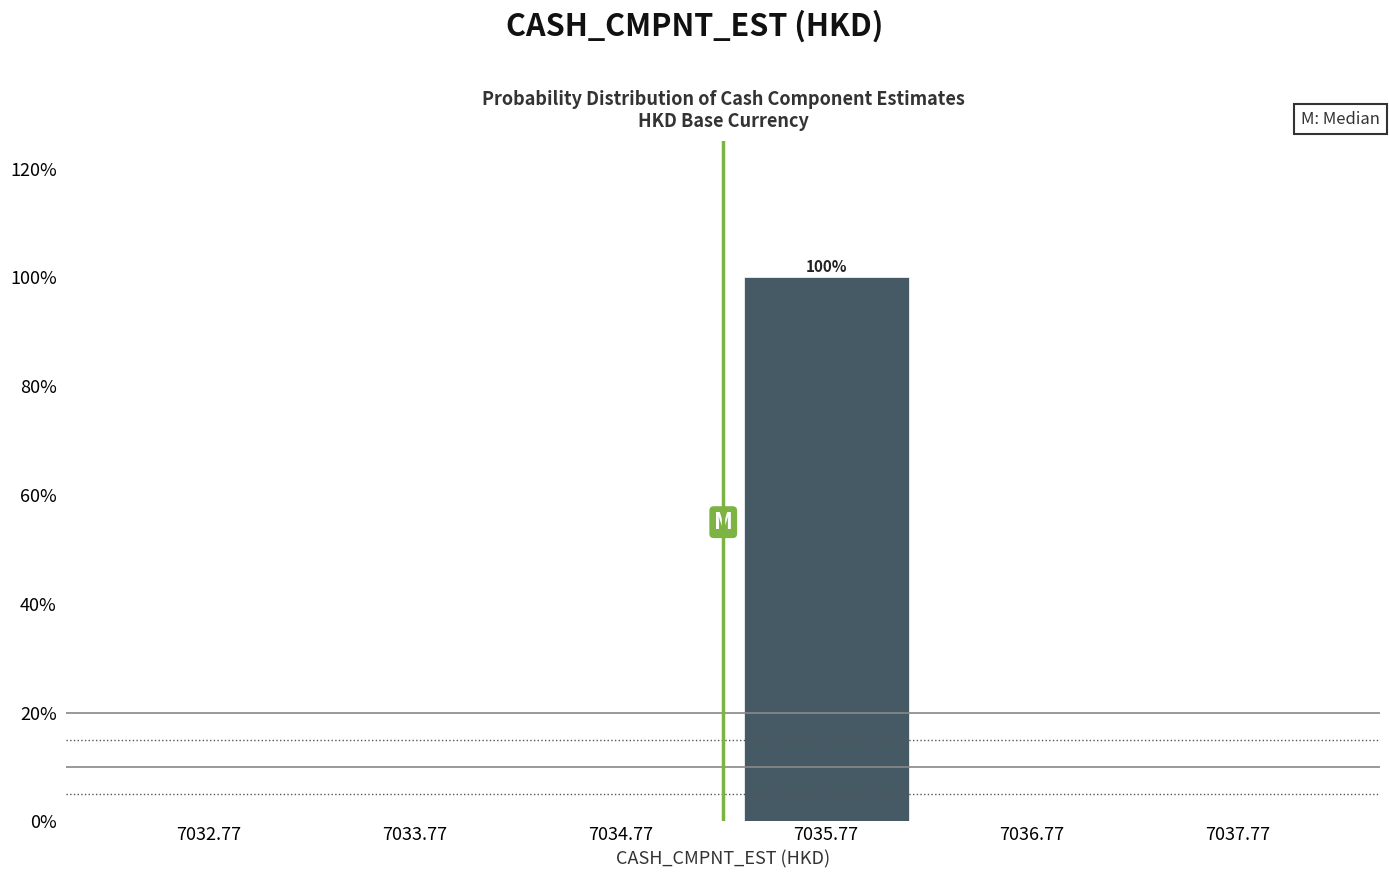

Over which range of the x-axis is the bar tallest?

7035.27 to 7036.27